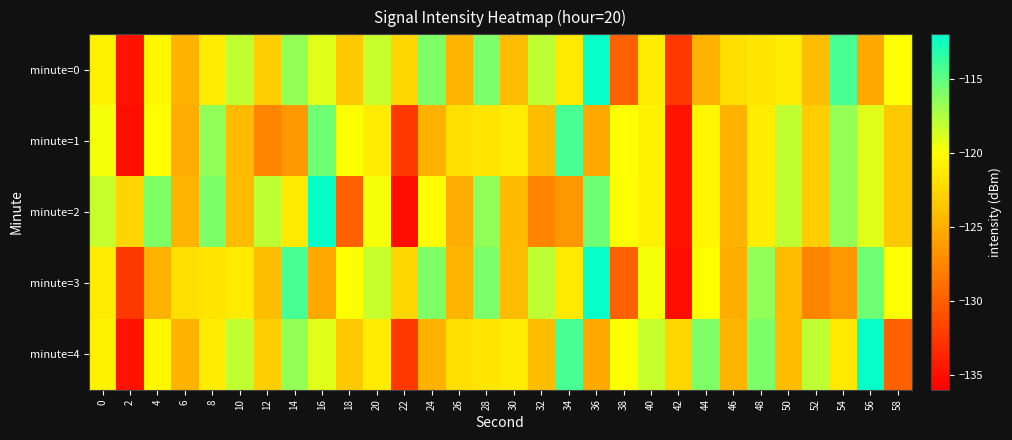

What is the minimum value shown in the chart?

-135.2